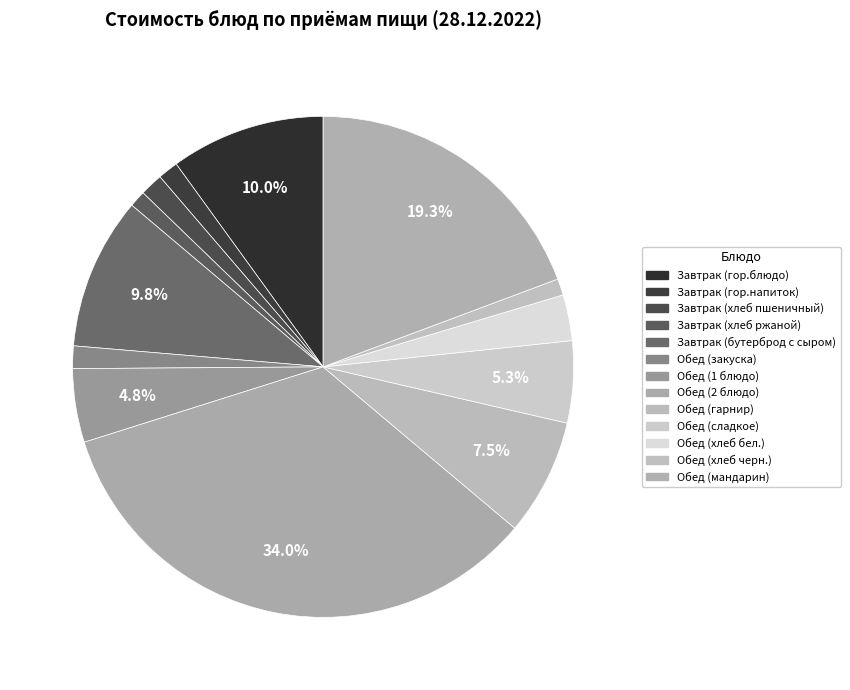

How many slices are in this pie chart?

13